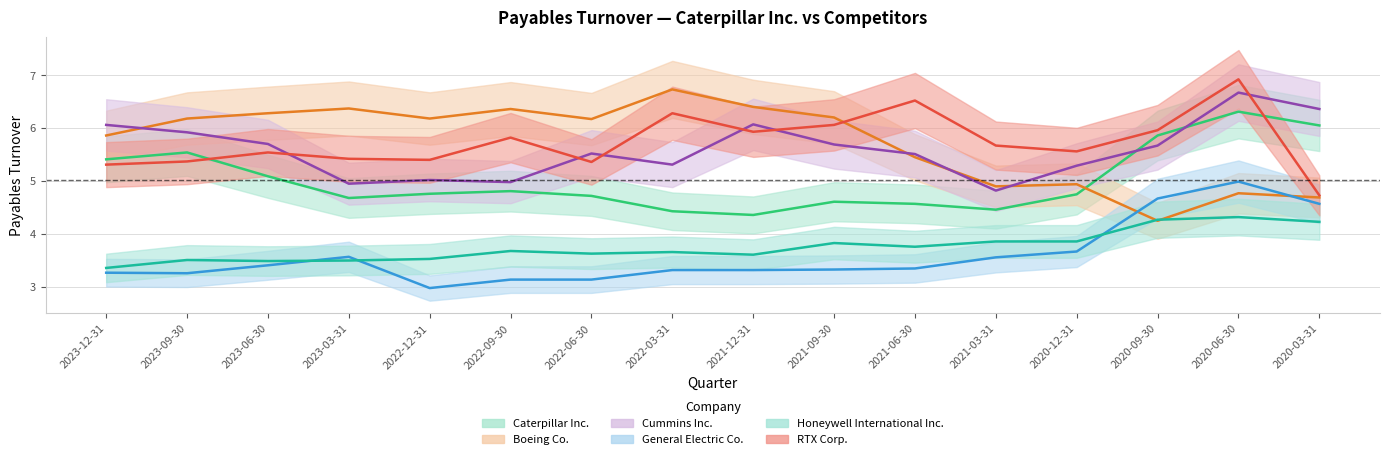

Reading left to right, what are all the values shown in this chart?

Caterpillar Inc.: 2023-12-31=5.4	2023-09-30=5.5	2023-06-30=5.1	2023-03-31=4.7	2022-12-31=4.8	2022-09-30=4.8	2022-06-30=4.7	2022-03-31=4.4	2021-12-31=4.4	2021-09-30=4.6	2021-06-30=4.6	2021-03-31=4.5	2020-12-31=4.8	2020-09-30=5.9	2020-06-30=6.3	2020-03-31=6.0
Boeing Co.: 2023-12-31=5.9	2023-09-30=6.2	2023-06-30=6.3	2023-03-31=6.4	2022-12-31=6.2	2022-09-30=6.4	2022-06-30=6.2	2022-03-31=6.7	2021-12-31=6.4	2021-09-30=6.2	2021-06-30=5.5	2021-03-31=4.9	2020-12-31=4.9	2020-09-30=4.2	2020-06-30=4.8	2020-03-31=4.7
Cummins Inc.: 2023-12-31=6.1	2023-09-30=5.9	2023-06-30=5.7	2023-03-31=5.0	2022-12-31=5.0	2022-09-30=5.0	2022-06-30=5.5	2022-03-31=5.3	2021-12-31=6.1	2021-09-30=5.7	2021-06-30=5.5	2021-03-31=4.8	2020-12-31=5.3	2020-09-30=5.7	2020-06-30=6.7	2020-03-31=6.4
General Electric Co.: 2023-12-31=3.3	2023-09-30=3.3	2023-06-30=3.4	2023-03-31=3.6	2022-12-31=3.0	2022-09-30=3.1	2022-06-30=3.1	2022-03-31=3.3	2021-12-31=3.3	2021-09-30=3.3	2021-06-30=3.4	2021-03-31=3.6	2020-12-31=3.7	2020-09-30=4.7	2020-06-30=5.0	2020-03-31=4.6
Honeywell International Inc.: 2023-12-31=3.4	2023-09-30=3.5	2023-06-30=3.5	2023-03-31=3.5	2022-12-31=3.5	2022-09-30=3.7	2022-06-30=3.6	2022-03-31=3.7	2021-12-31=3.6	2021-09-30=3.8	2021-06-30=3.8	2021-03-31=3.9	2020-12-31=3.9	2020-09-30=4.3	2020-06-30=4.3	2020-03-31=4.2
RTX Corp.: 2023-12-31=5.3	2023-09-30=5.4	2023-06-30=5.5	2023-03-31=5.4	2022-12-31=5.4	2022-09-30=5.8	2022-06-30=5.4	2022-03-31=6.3	2021-12-31=5.9	2021-09-30=6.1	2021-06-30=6.5	2021-03-31=5.7	2020-12-31=5.6	2020-09-30=6.0	2020-06-30=6.9	2020-03-31=4.7